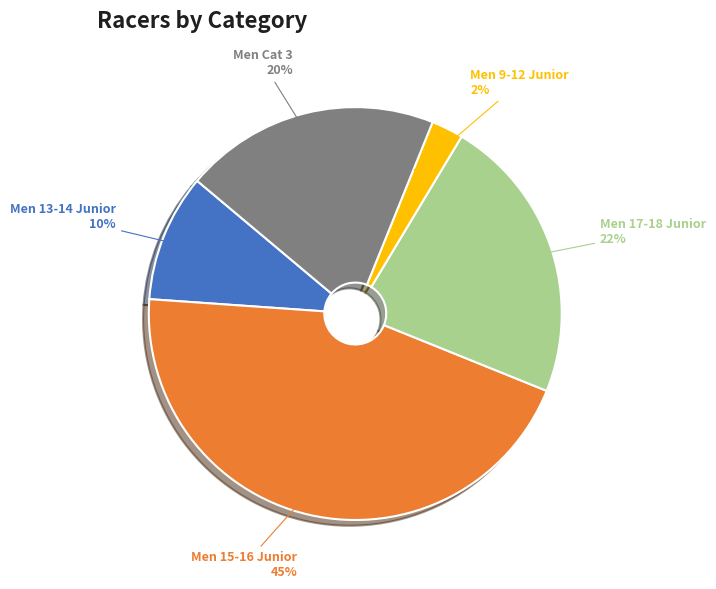

To the nearest percent, what portion does Men 15-16 Junior represent?

45%